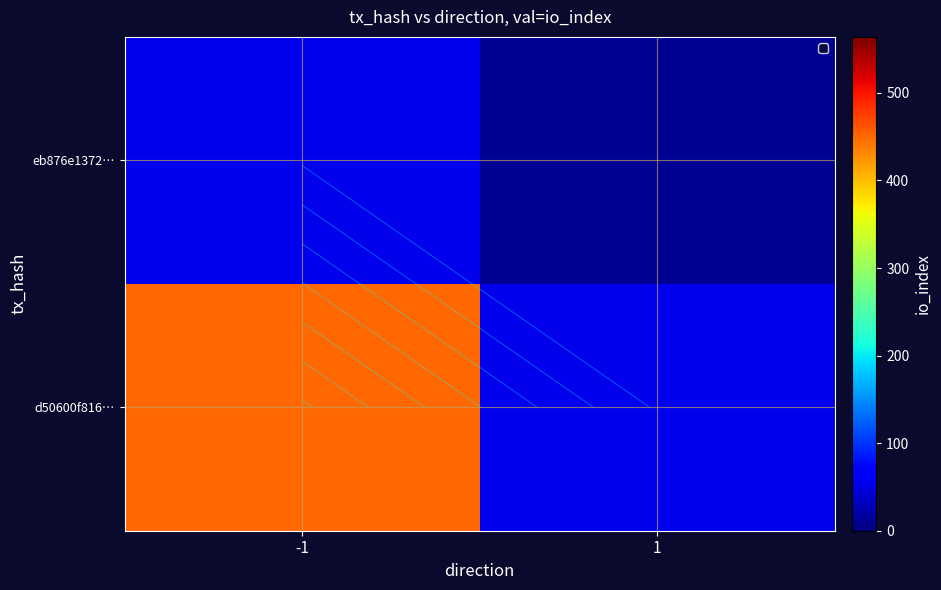

What is the approximate value of d50600f816… at 1?

54.2